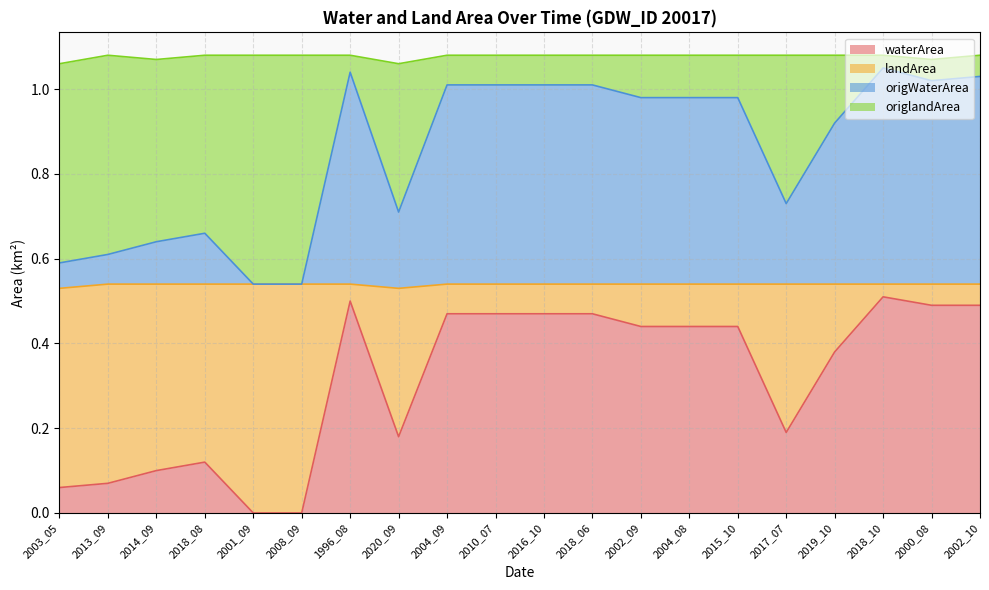

What is the sum of the waterArea values at 2004_09 and 2002_09?

0.9